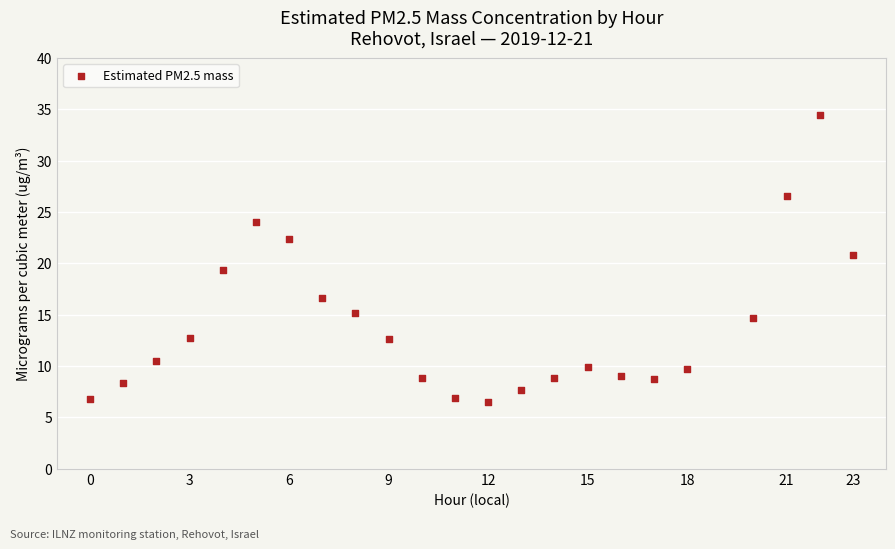

What is the range of Y values (max minus min)?

28.0